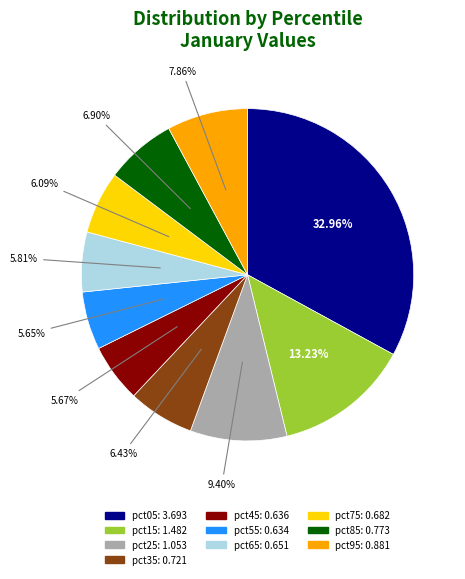

How many slices are in this pie chart?

10